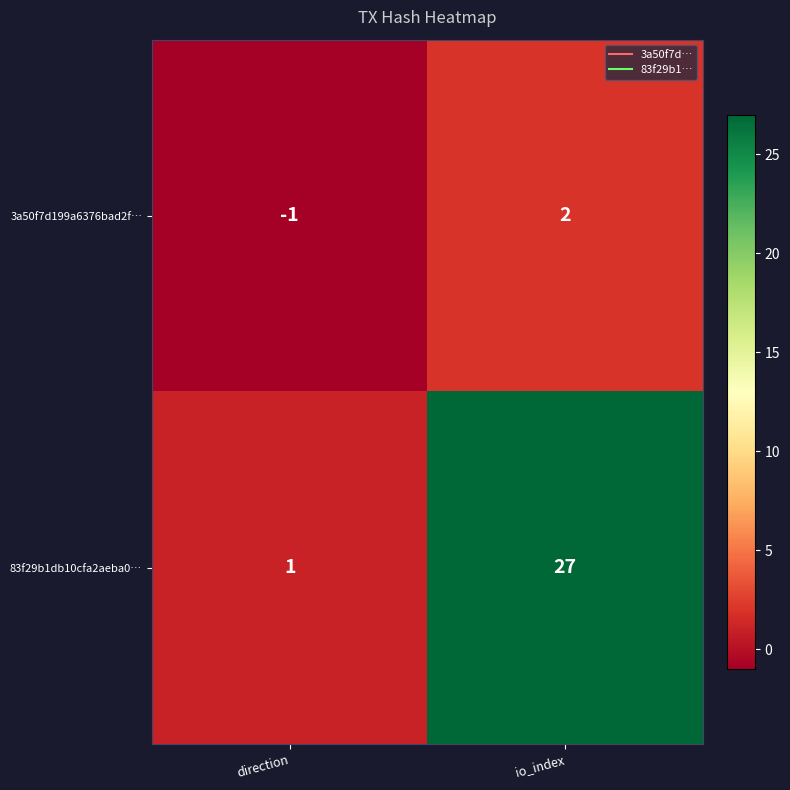

Rank the series by their maximum value, from highest to lowest.

83f29b1db10cfa2aeba0…, 3a50f7d199a6376bad2f…